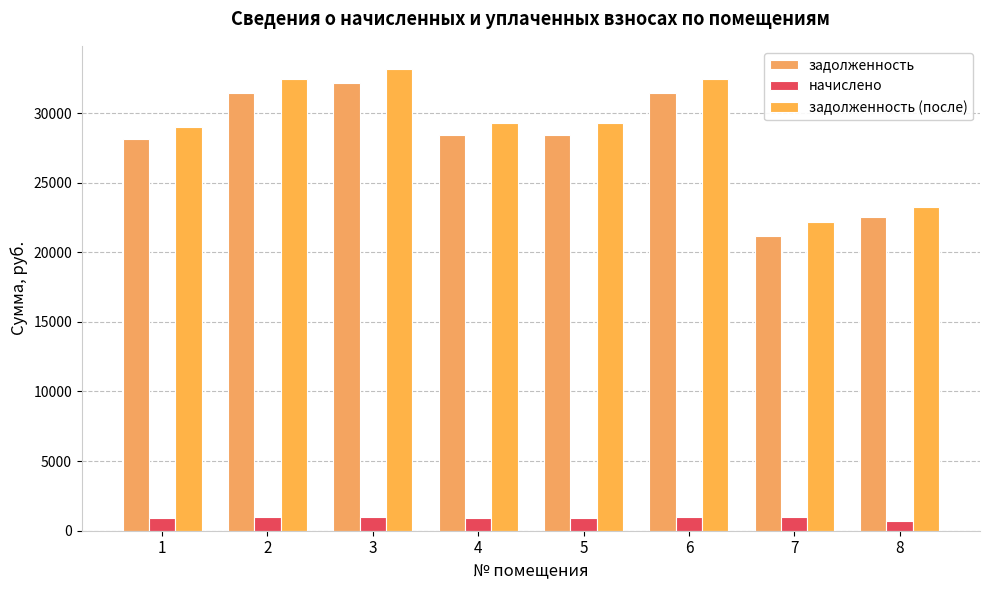

At which label is задолженность closest to 26670?

1